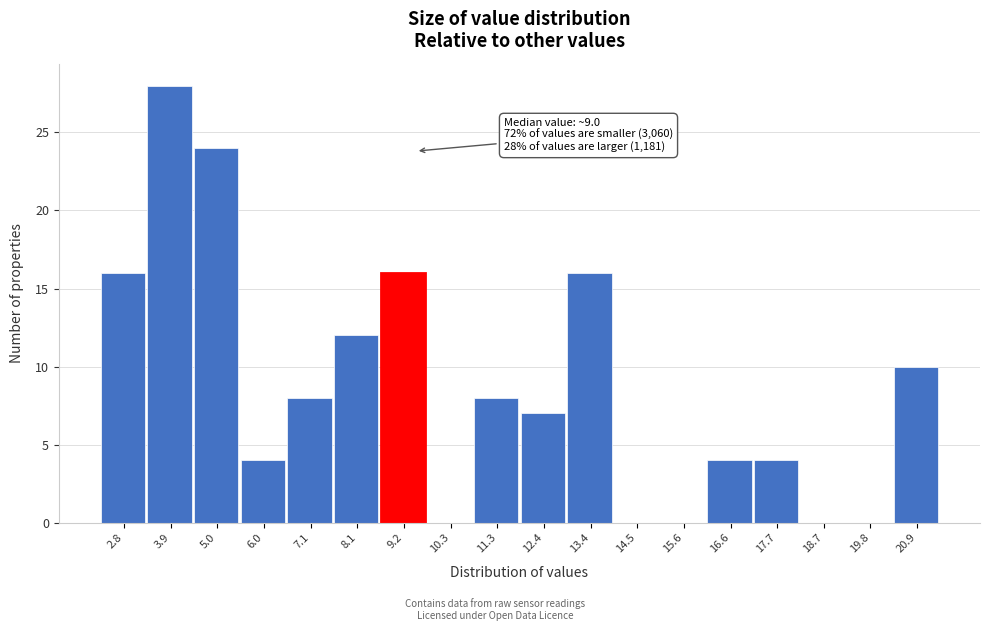

Reading left to right, what are all the values shown in this chart?

2.8=16	3.9=28	5.0=24	6.0=4	7.1=8	8.1=12	9.2=16	10.3=0	11.3=8	12.4=7	13.4=16	14.5=0	15.6=0	16.6=4	17.7=4	18.7=0	19.8=0	20.9=10